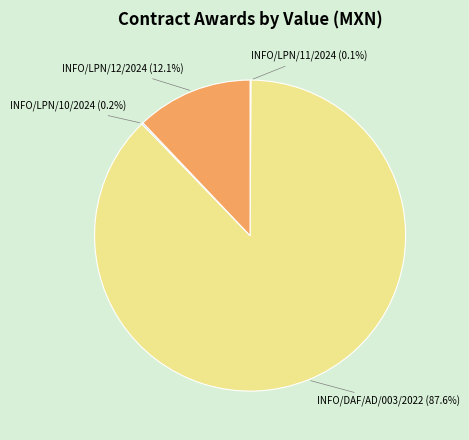

Is there any slice that represents more than half of the pie?

Yes